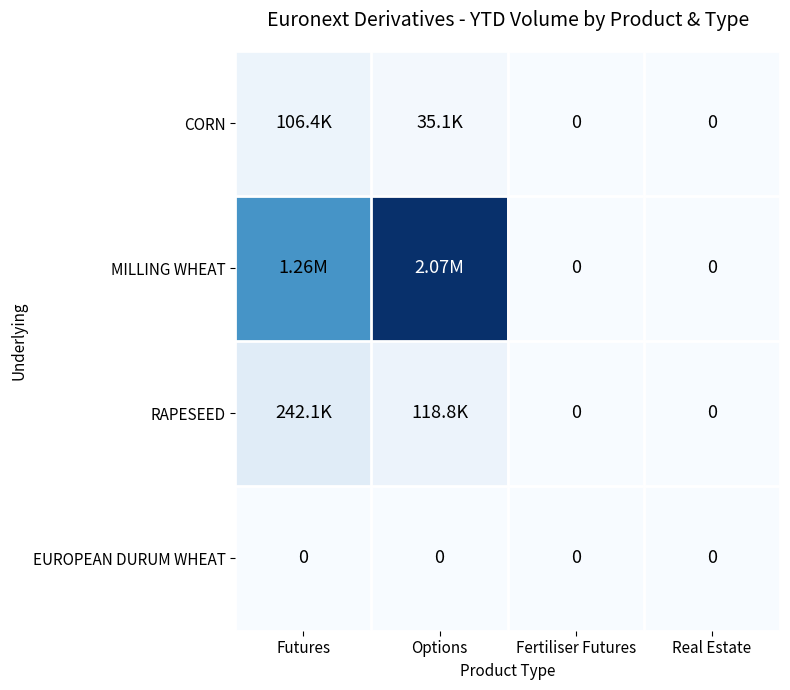

What is the spread (max minus min) of values at Futures?

1264762